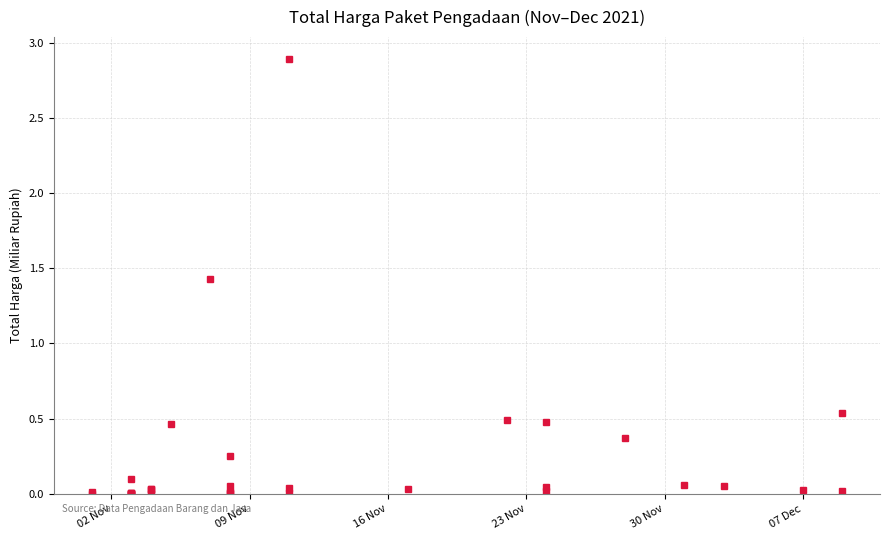

How many categories are shown in the chart?

35